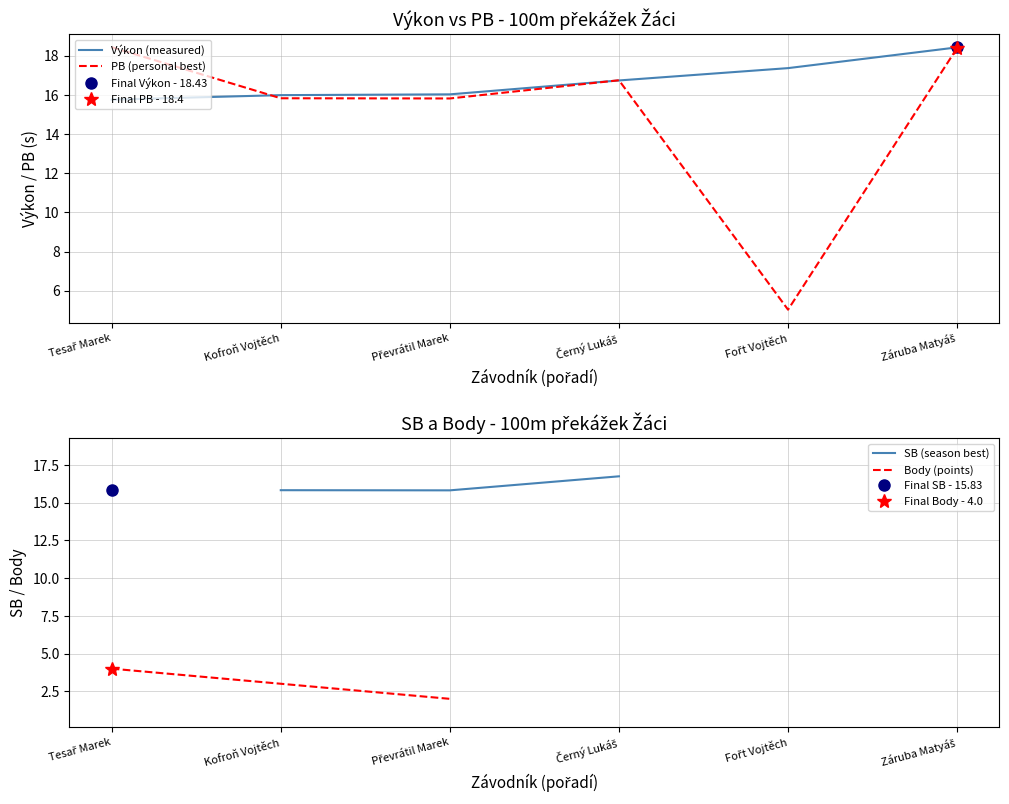

At which category does the chart reach its peak across all series?

Tesař Marek